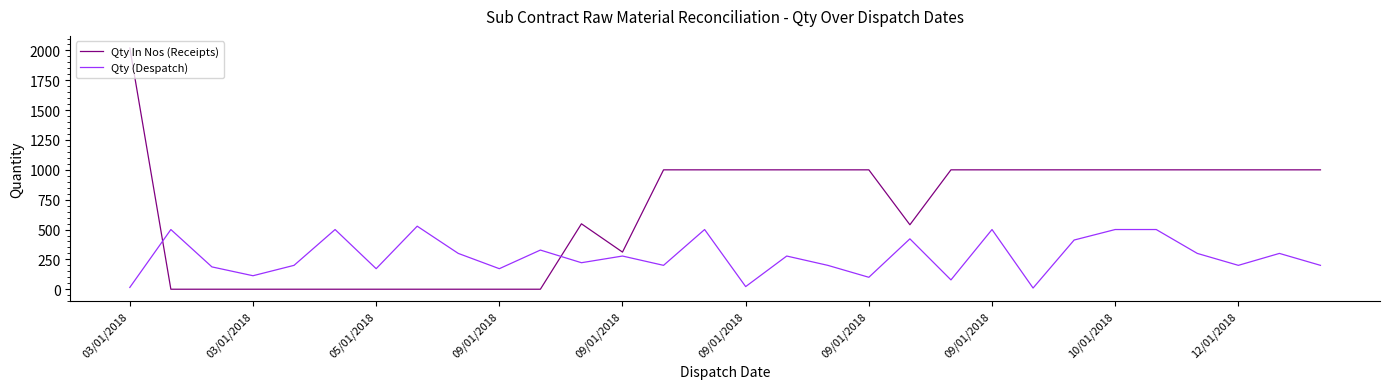

Which series has the widest spread of values?

Qty In Nos (Receipts)